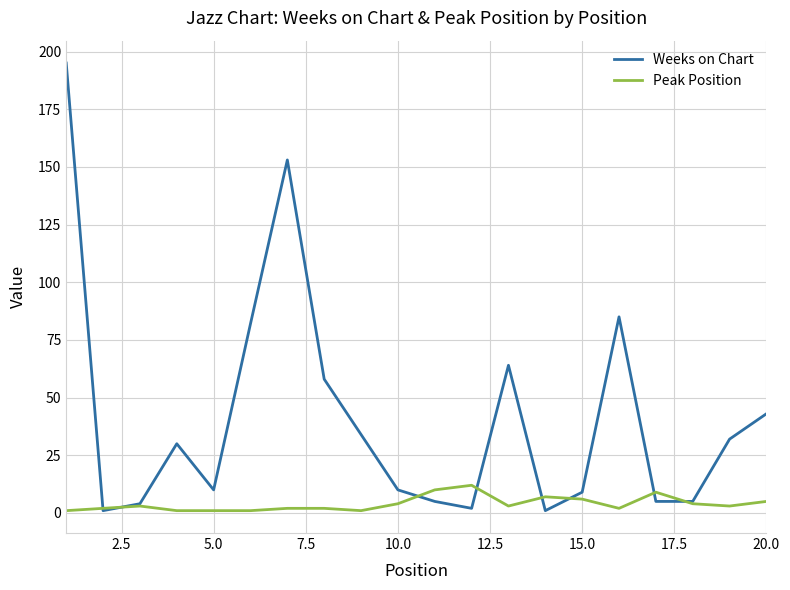

List the series in order of their peak value, highest first.

Weeks on Chart, Peak Position